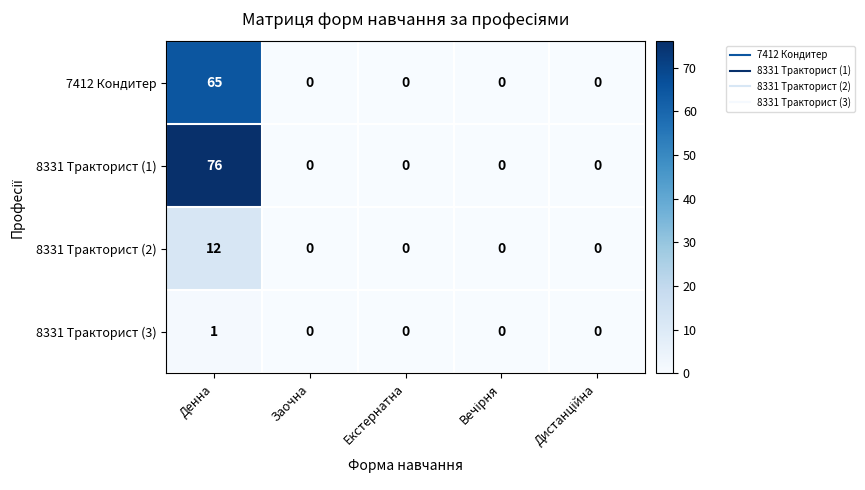

Reading left to right, list all the values displayed in this chart.

7412 Кондитер: 65	0	0	0	0
8331 Тракторист (1): 76	0	0	0	0
8331 Тракторист (2): 12	0	0	0	0
8331 Тракторист (3): 1	0	0	0	0